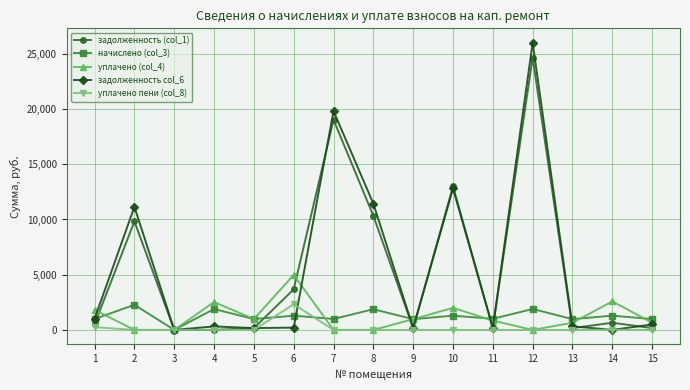

At which label does задолженность col_6 first exceed 325?

1